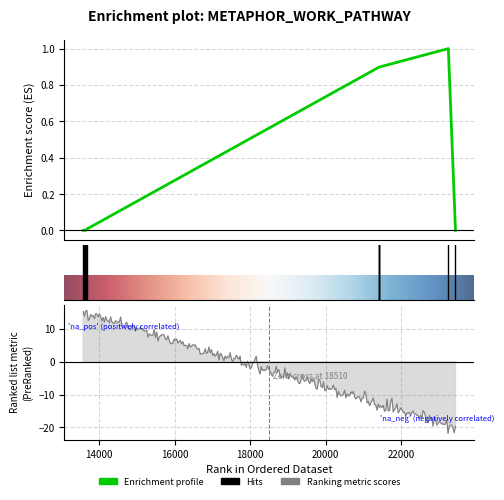

Which category has the lowest value across all series?

13580